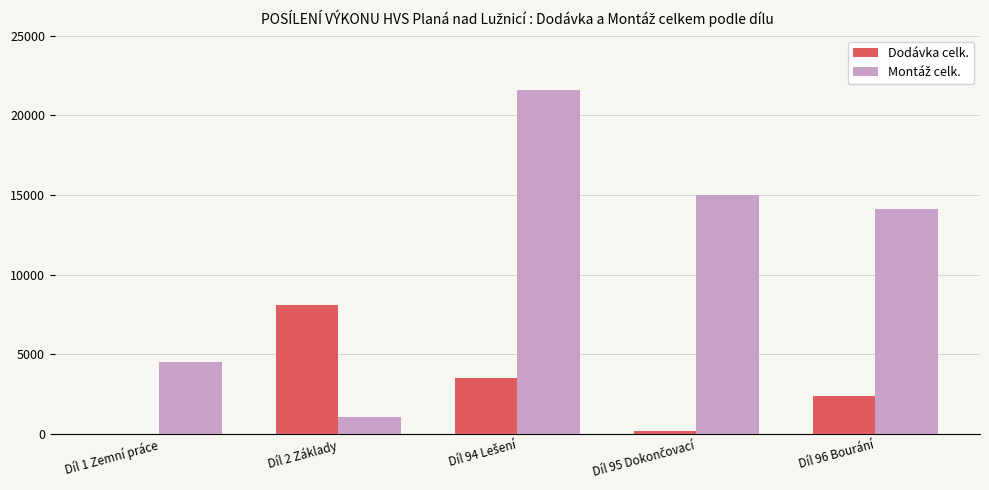

How many values in the Dodávka celk. series exceed 2349?

3